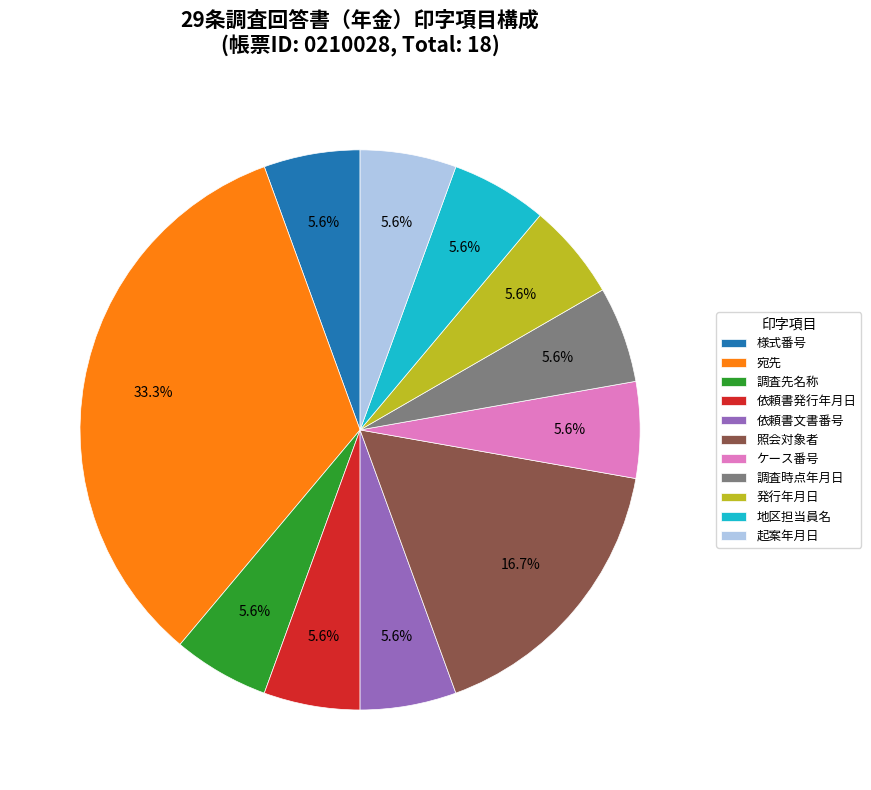

What is the largest slice in the pie chart?

宛先